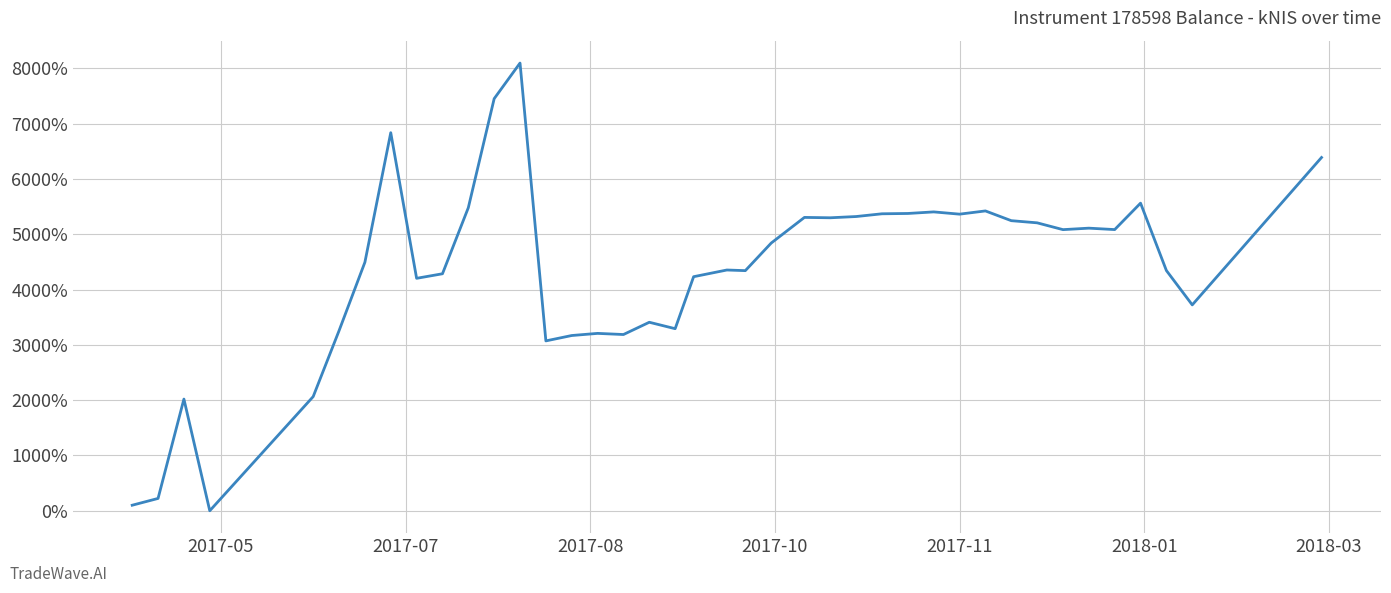

What is the greatest value displayed?

8096.7